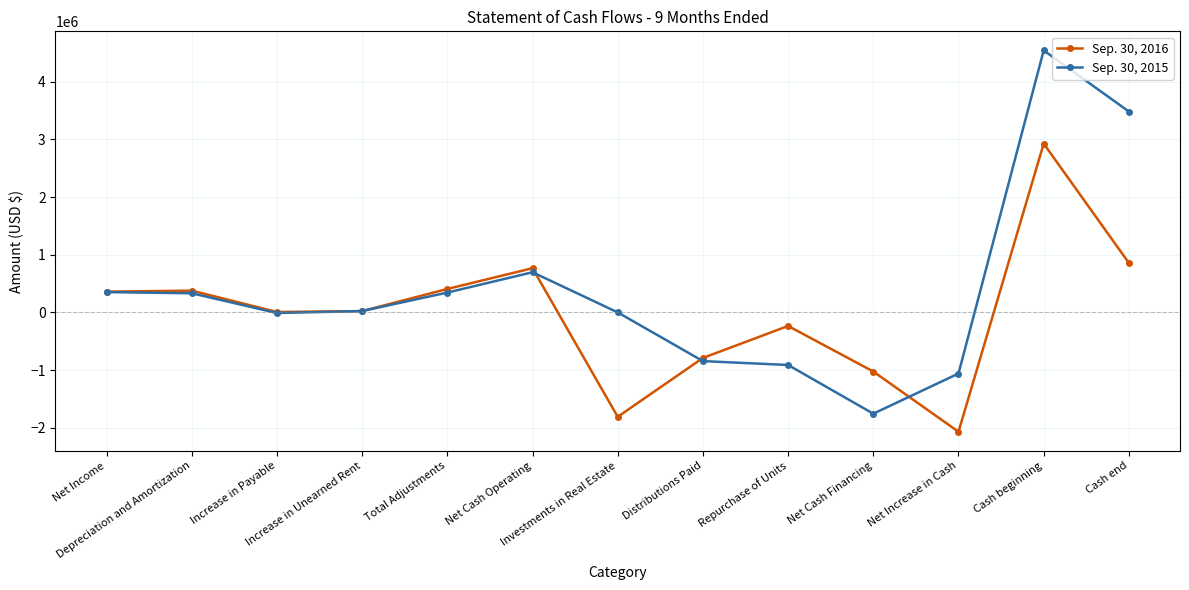

What is the difference between the maximum and second lowest values in the Sep. 30, 2016 series?

4735037